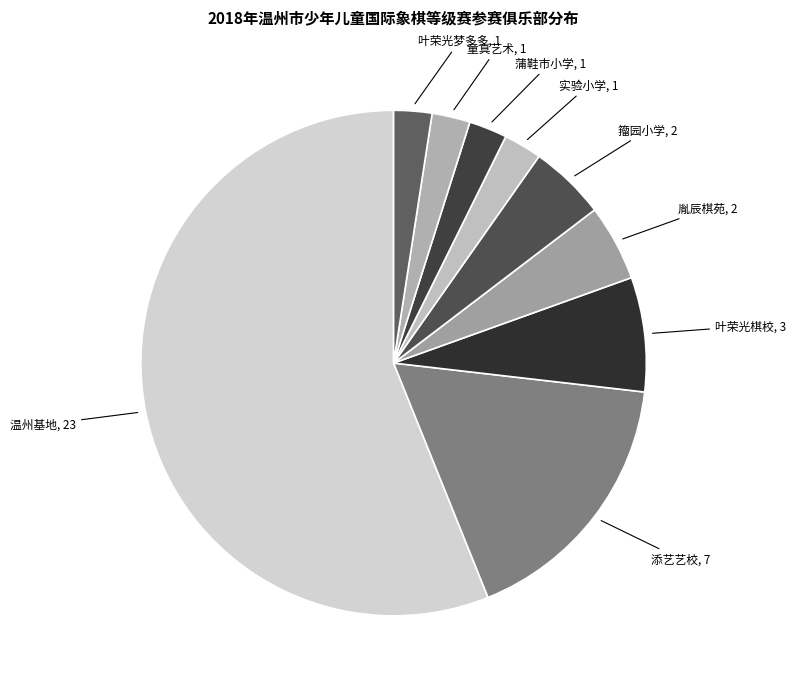

Which category has the biggest portion of the pie?

温州基地